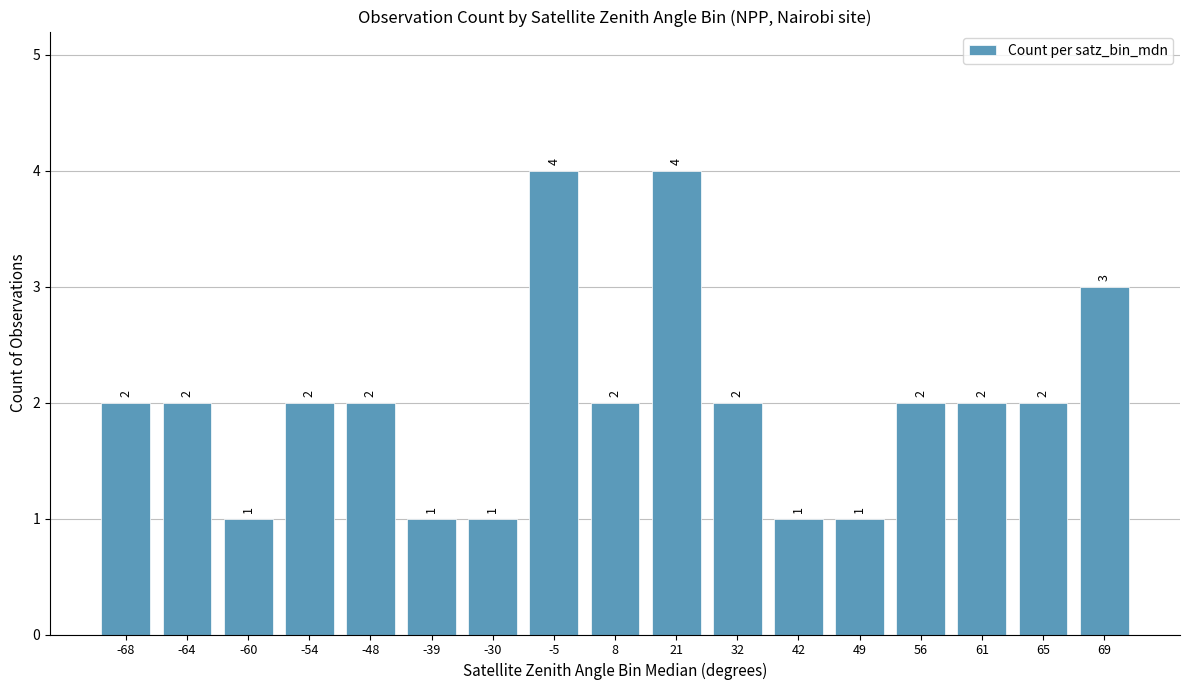

Count the number of categories in the chart.

17